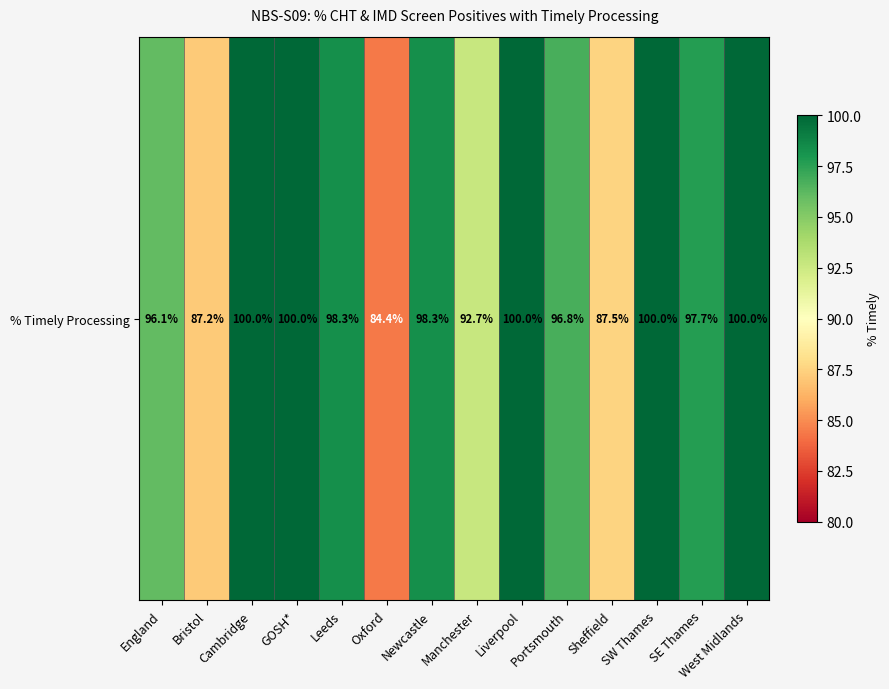

Which label corresponds to the smallest value in the chart?

Oxford